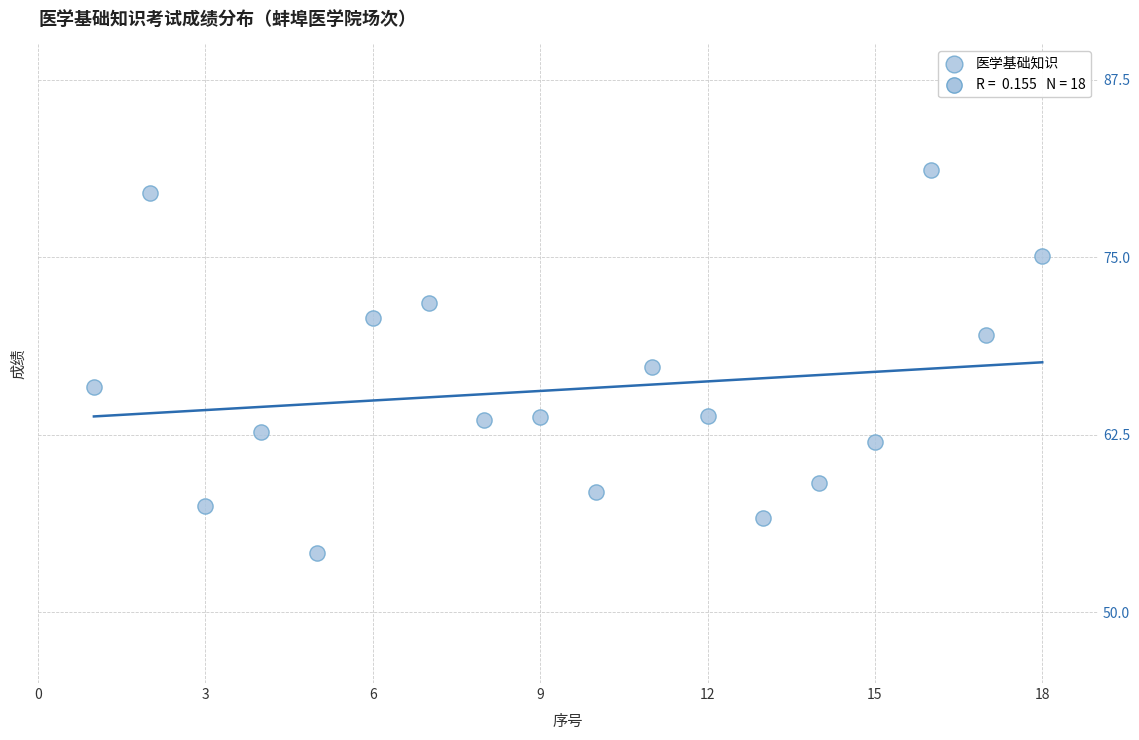

What is the range of Y values (max minus min)?

27.0